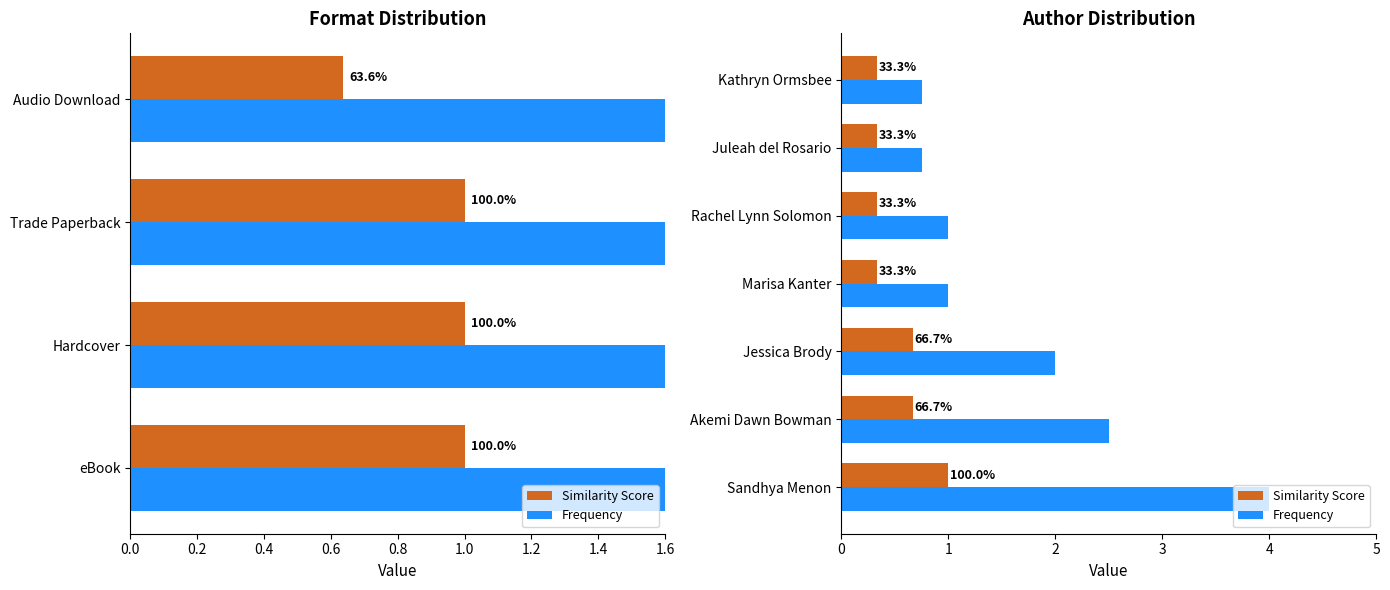

What is the difference between the second highest and second lowest values in the Frequency series?

1.8